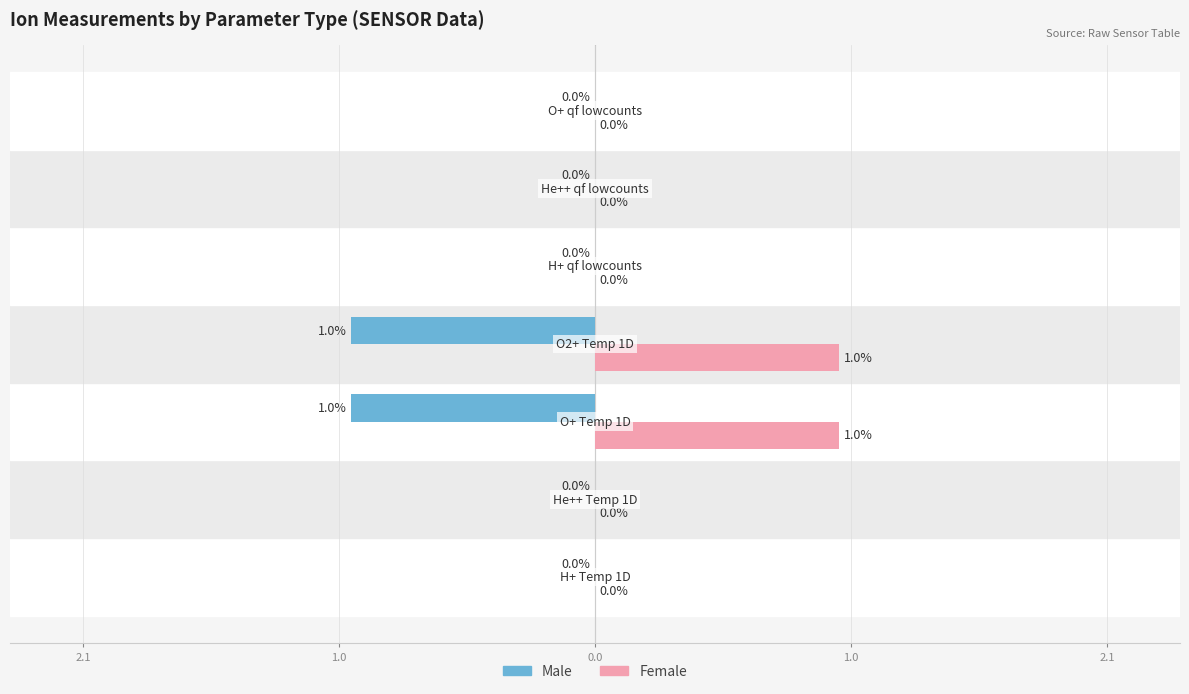

Does the chart contain stacked bars?

No